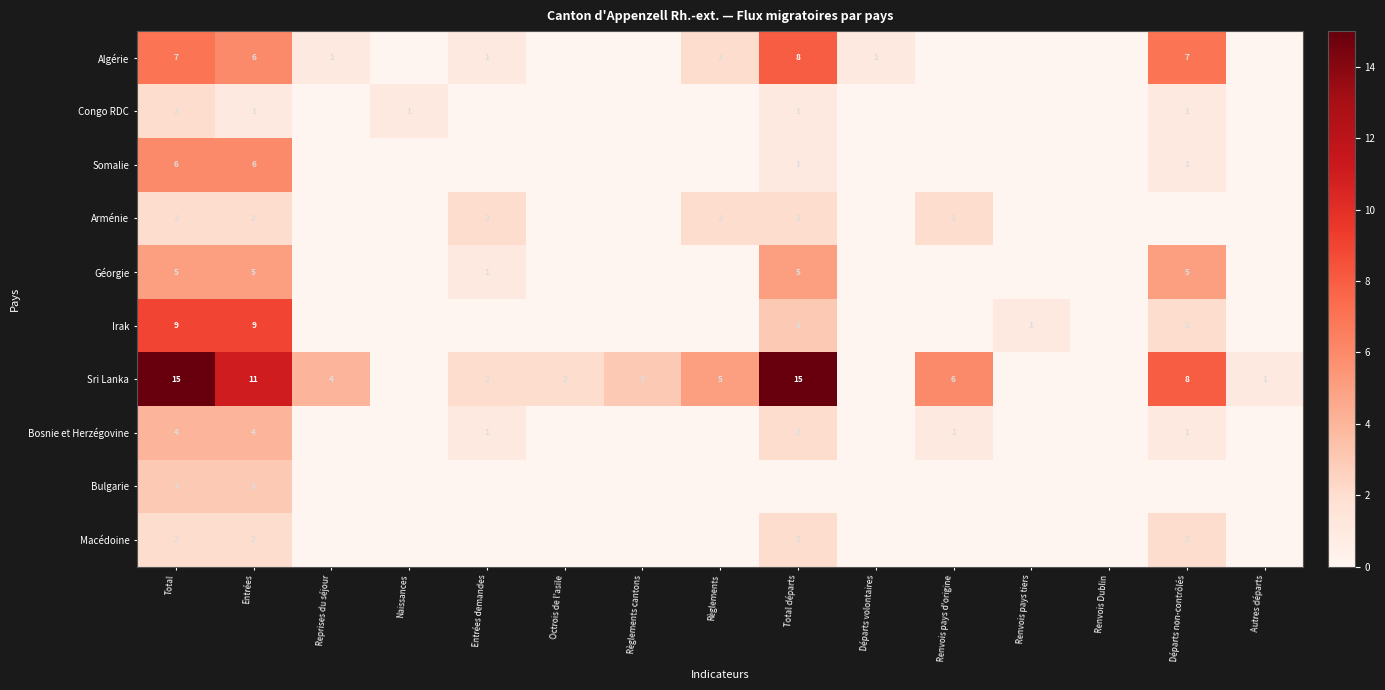

The Congo RDC series shows 2 at Total. True or false?

True